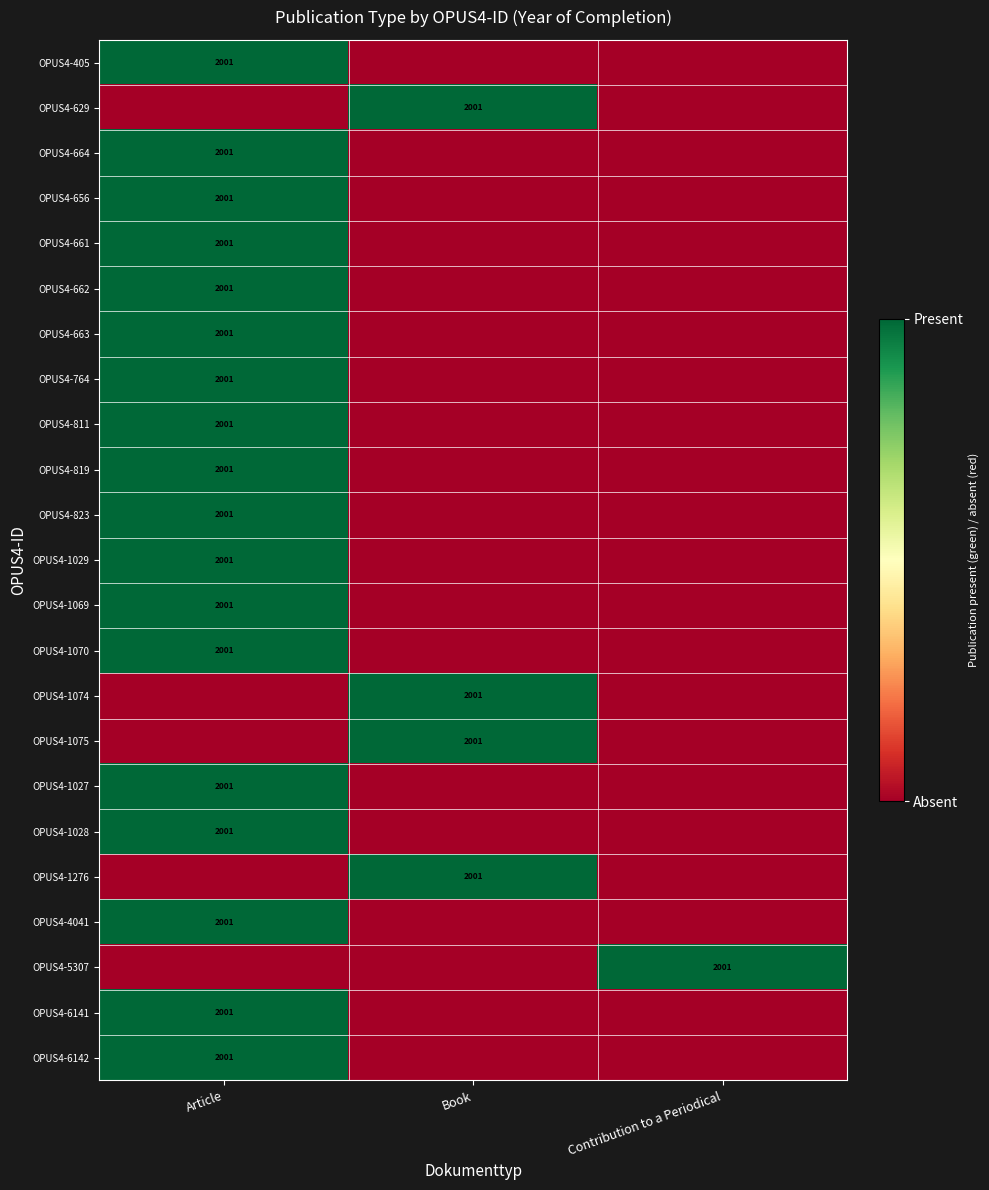

How many categories are shown in the chart?

3